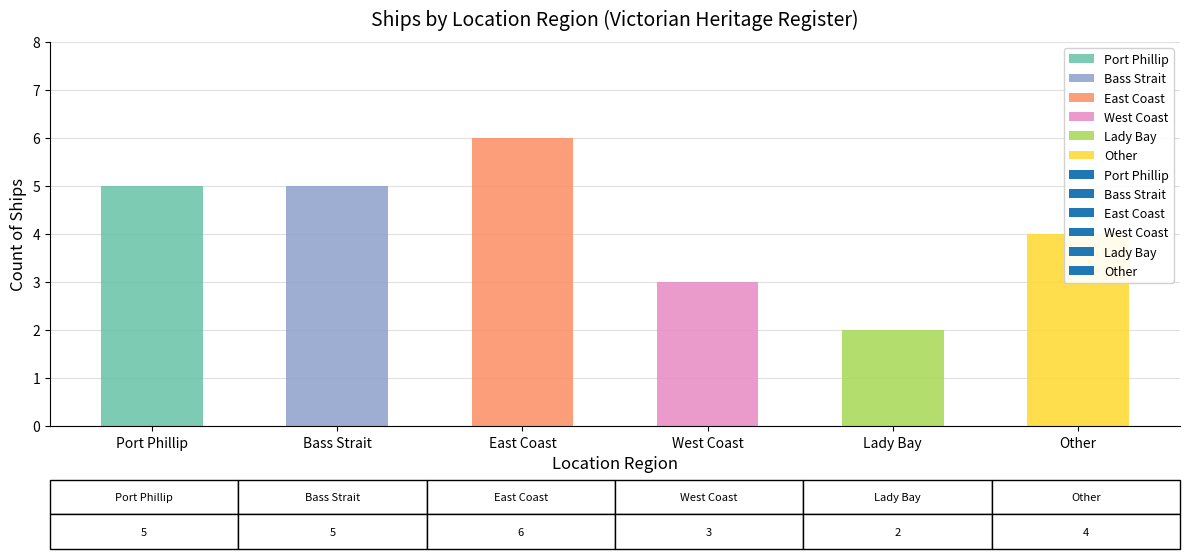

What is the change in value from Bass Strait to Other?

-1